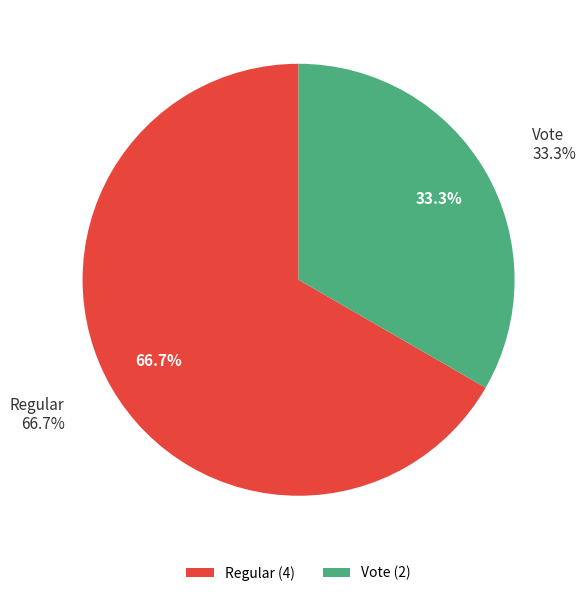

Which slice represents more than half of the pie?

Regular